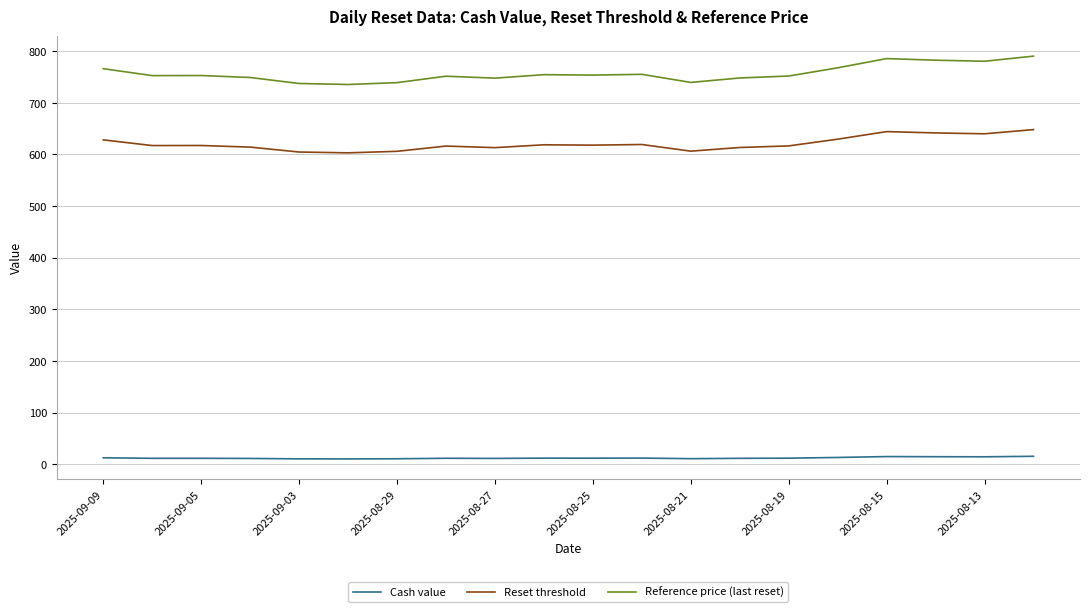

True or false: Reset threshold and Reference price (last reset) cross at least once.

False